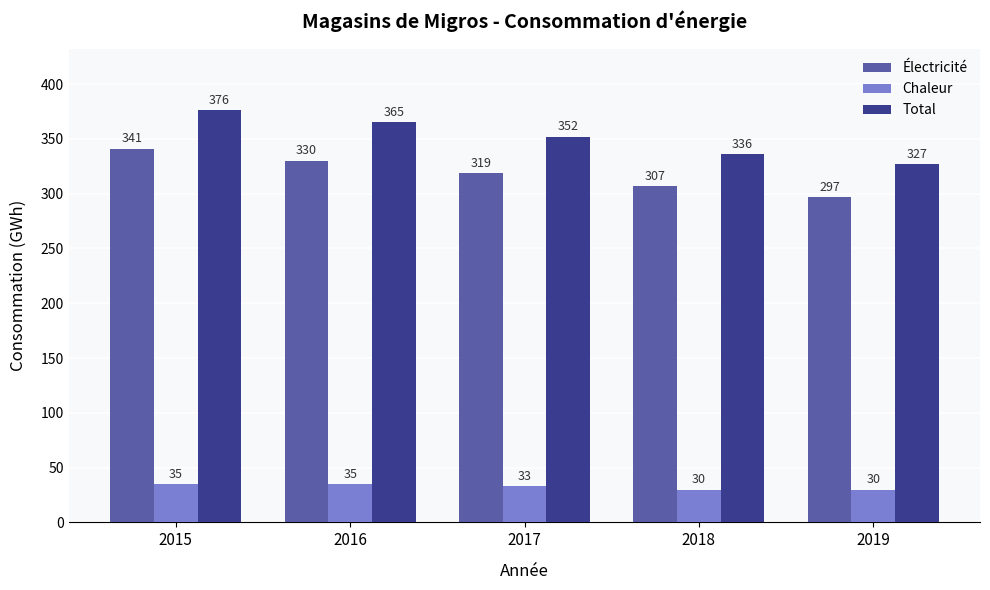

Is it true that Total equals 187 at 2018?

False